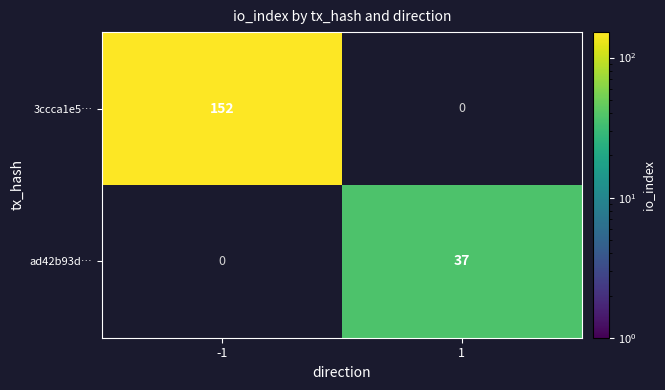

The value of ad42b93d… at 1 is 37. True or false?

True